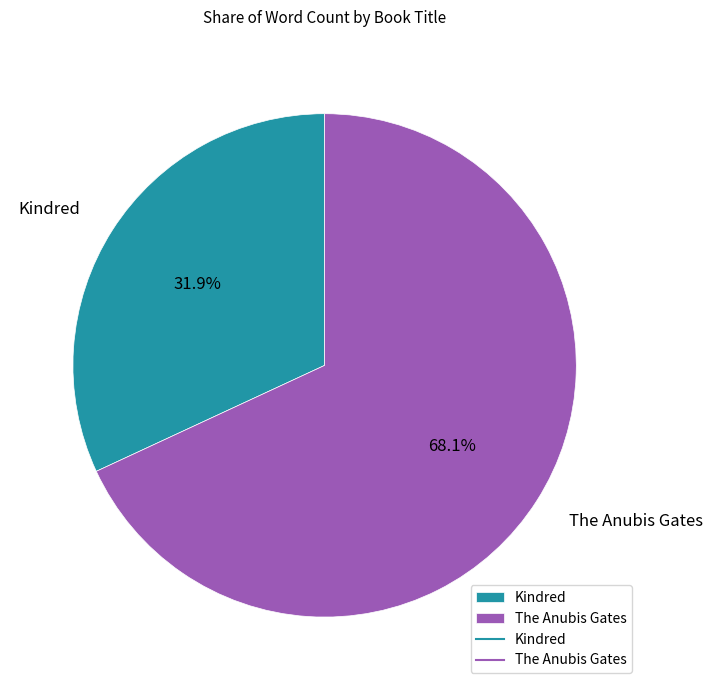

Which has a higher value, Kindred or The Anubis Gates?

The Anubis Gates